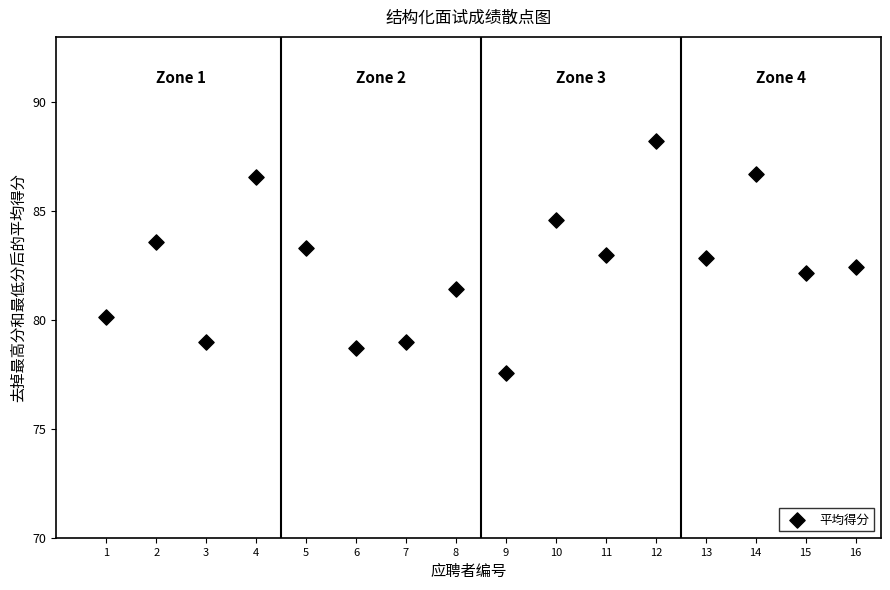

What is the range of X values (max minus min)?

15.0